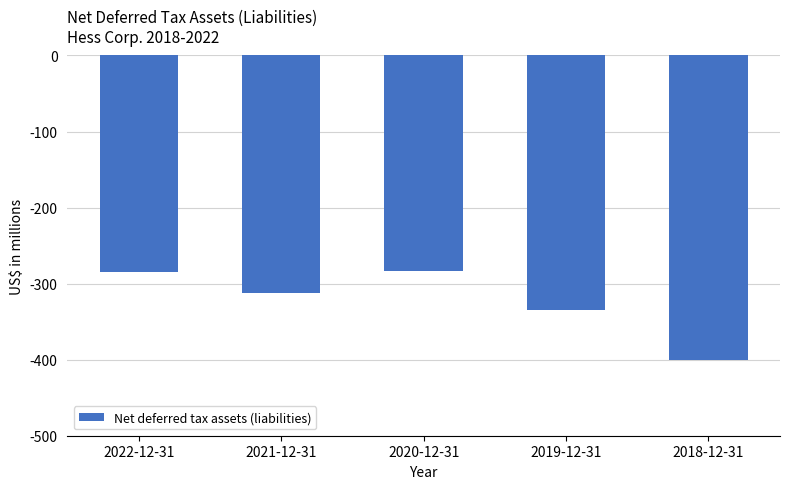

Reading left to right, transcribe all the data shown in this chart.

2022-12-31=-285	2021-12-31=-312	2020-12-31=-283	2019-12-31=-335	2018-12-31=-400